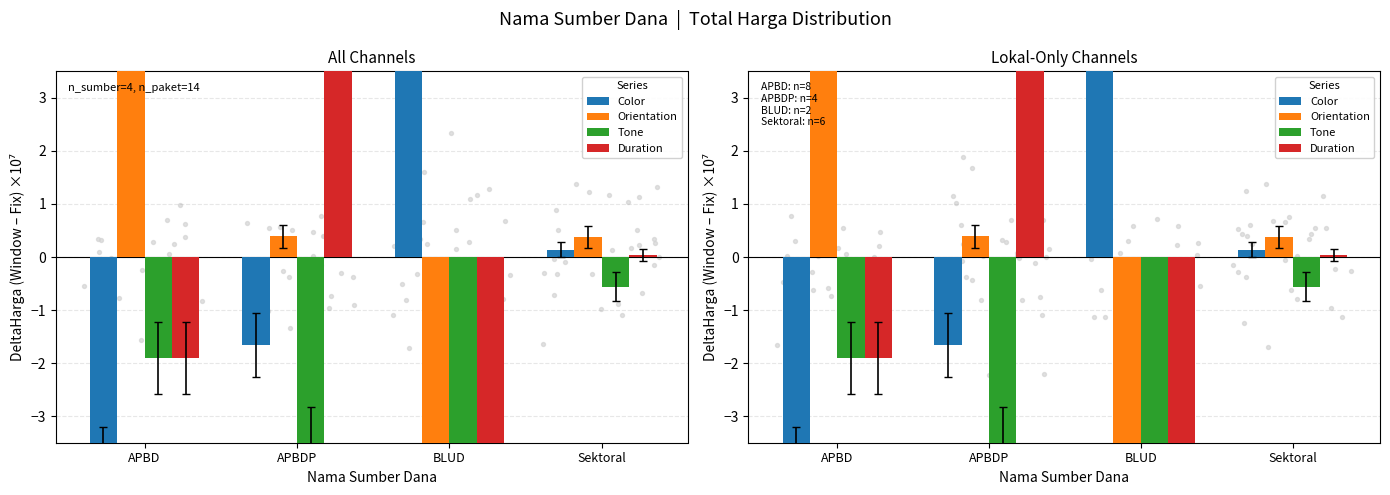

Which series has the largest total across all categories?

Color